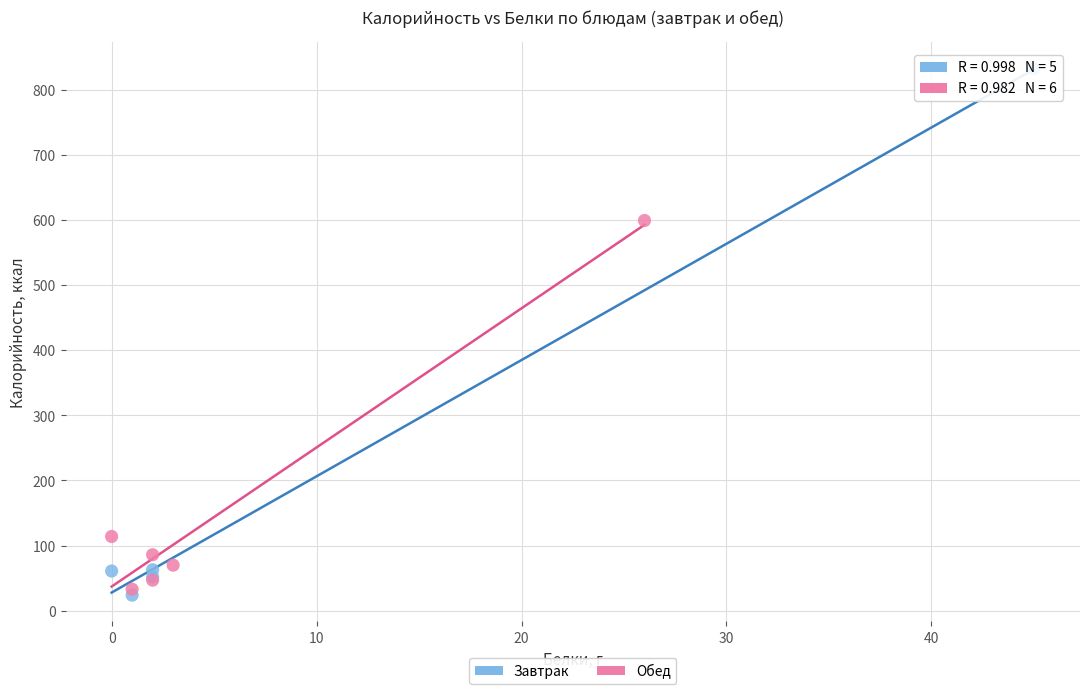

What are all the series names shown in the legend?

Завтрак, Обед